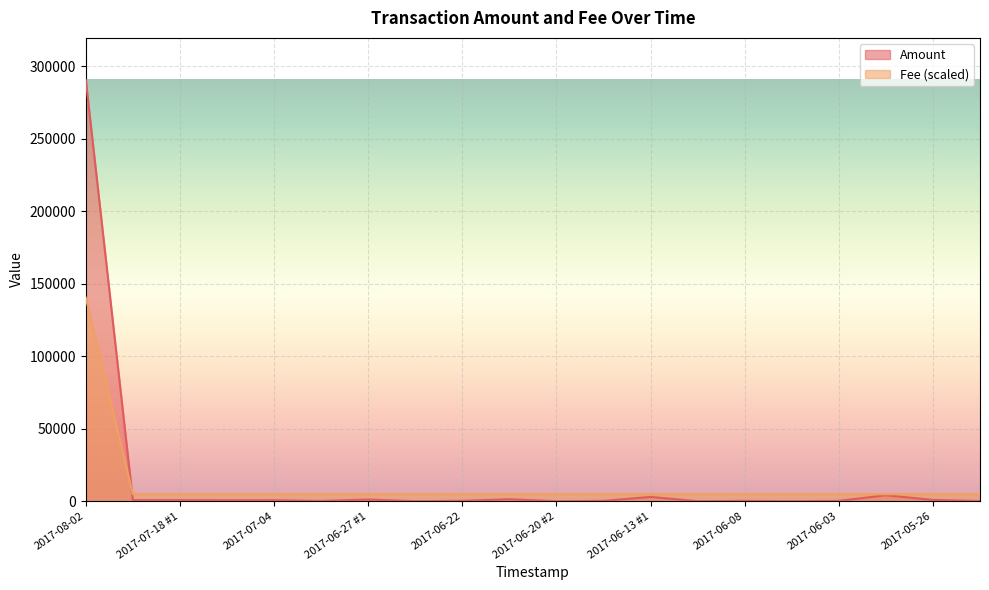

At which label does Amount first exceed 677?

2017-08-02